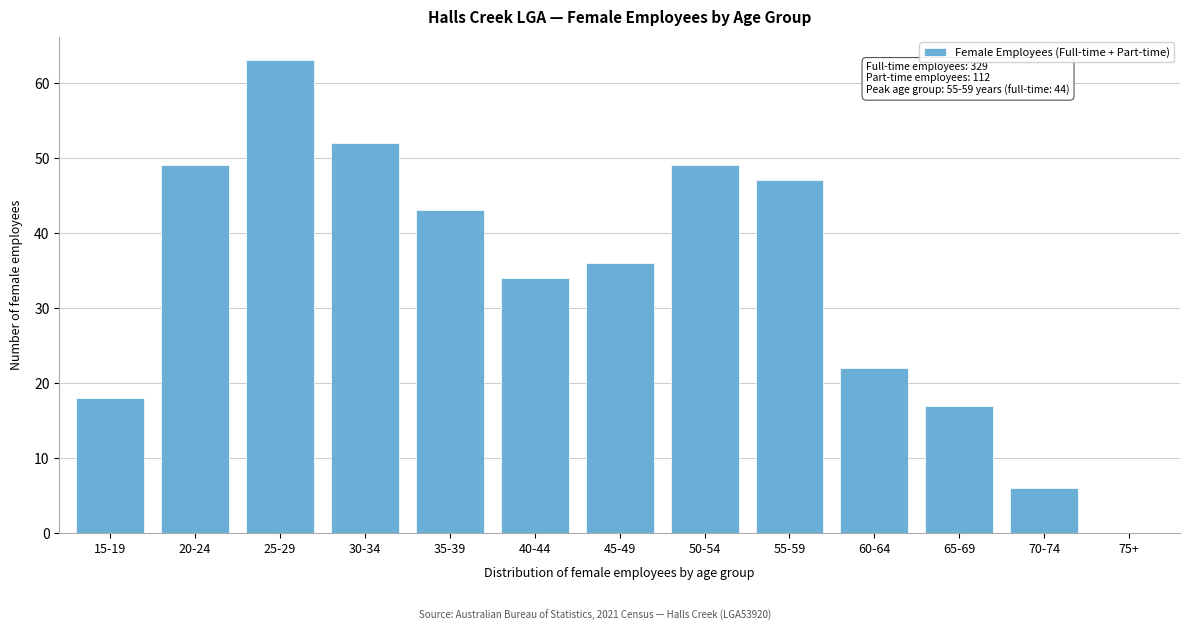

Reading left to right, list all the values displayed in this chart.

15-19=18	20-24=49	25-29=63	30-34=52	35-39=43	40-44=34	45-49=36	50-54=49	55-59=47	60-64=22	65-69=17	70-74=6	75+=0